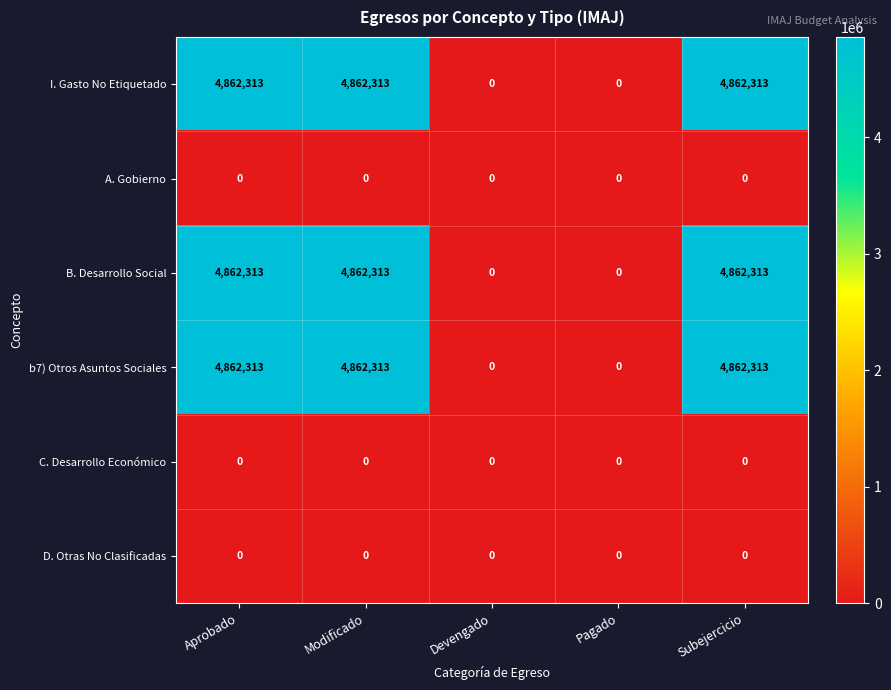

What is the average value of the B. Desarrollo Social series?

2917388